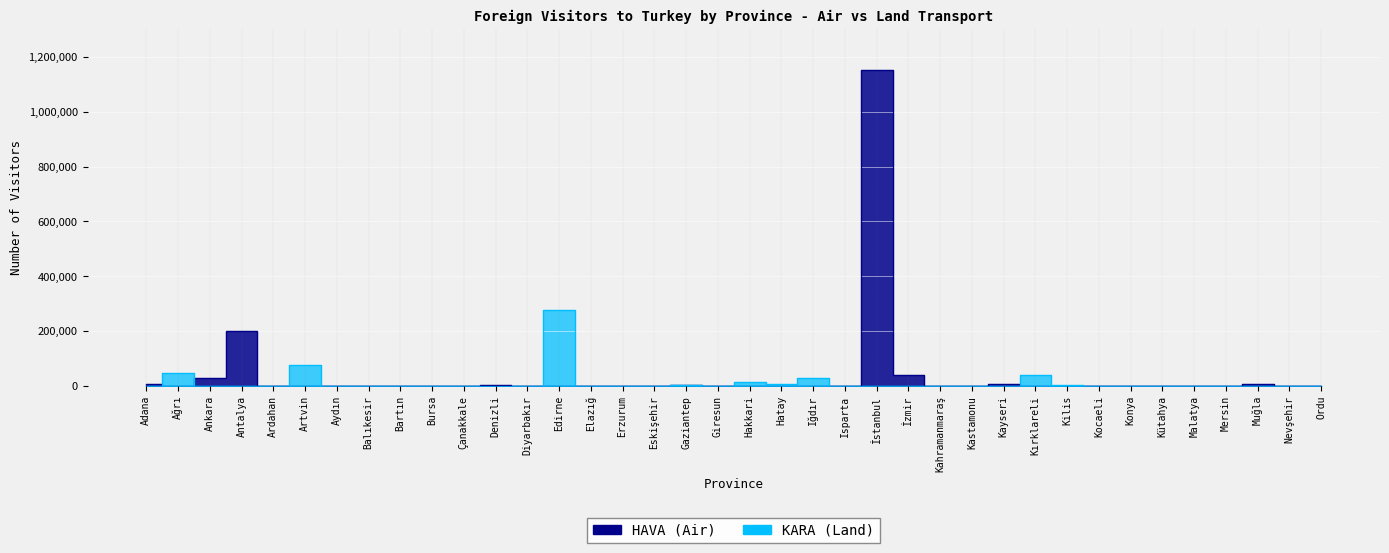

What is the sum of the KARA values at Hakkari and Eskişehir?

15094